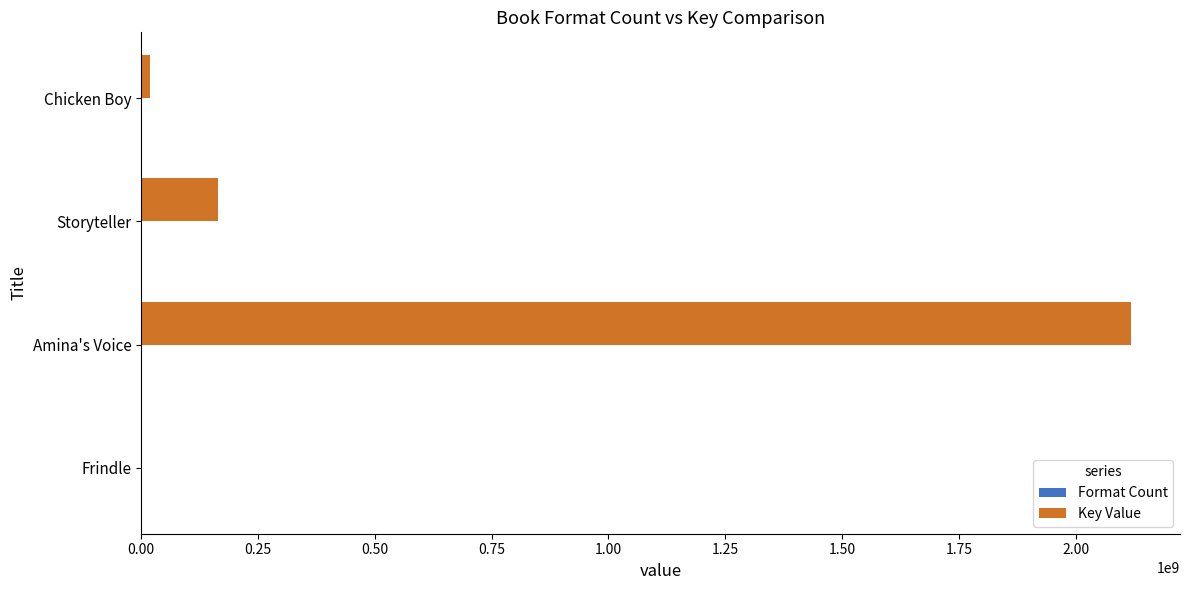

What is the sum of all Key Value values?

2301407024